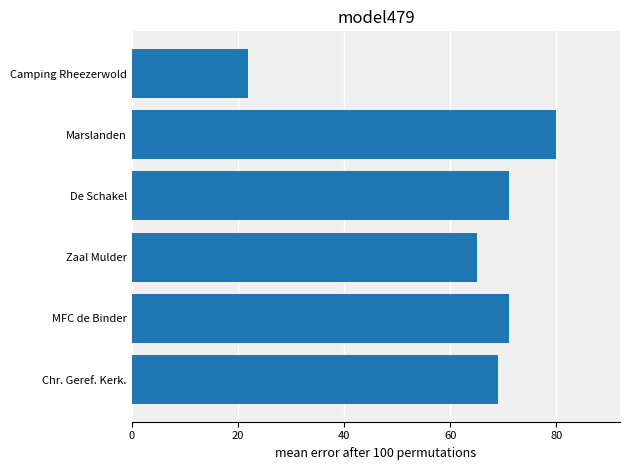

What is the sum of all values?

378